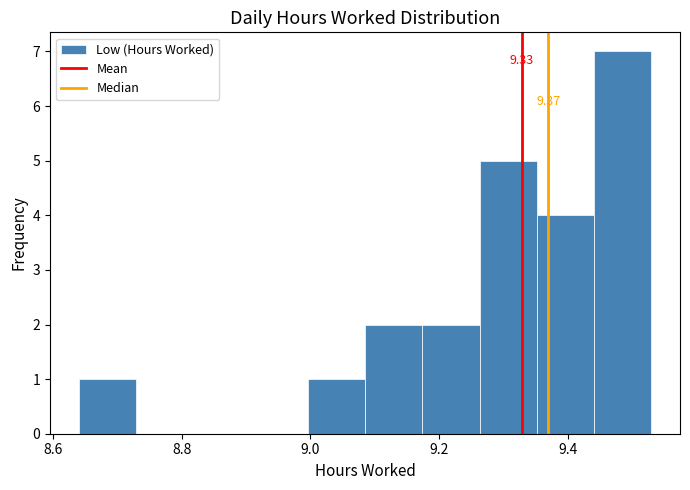

Over which range of the x-axis is the bar tallest?

9.44 to 9.54